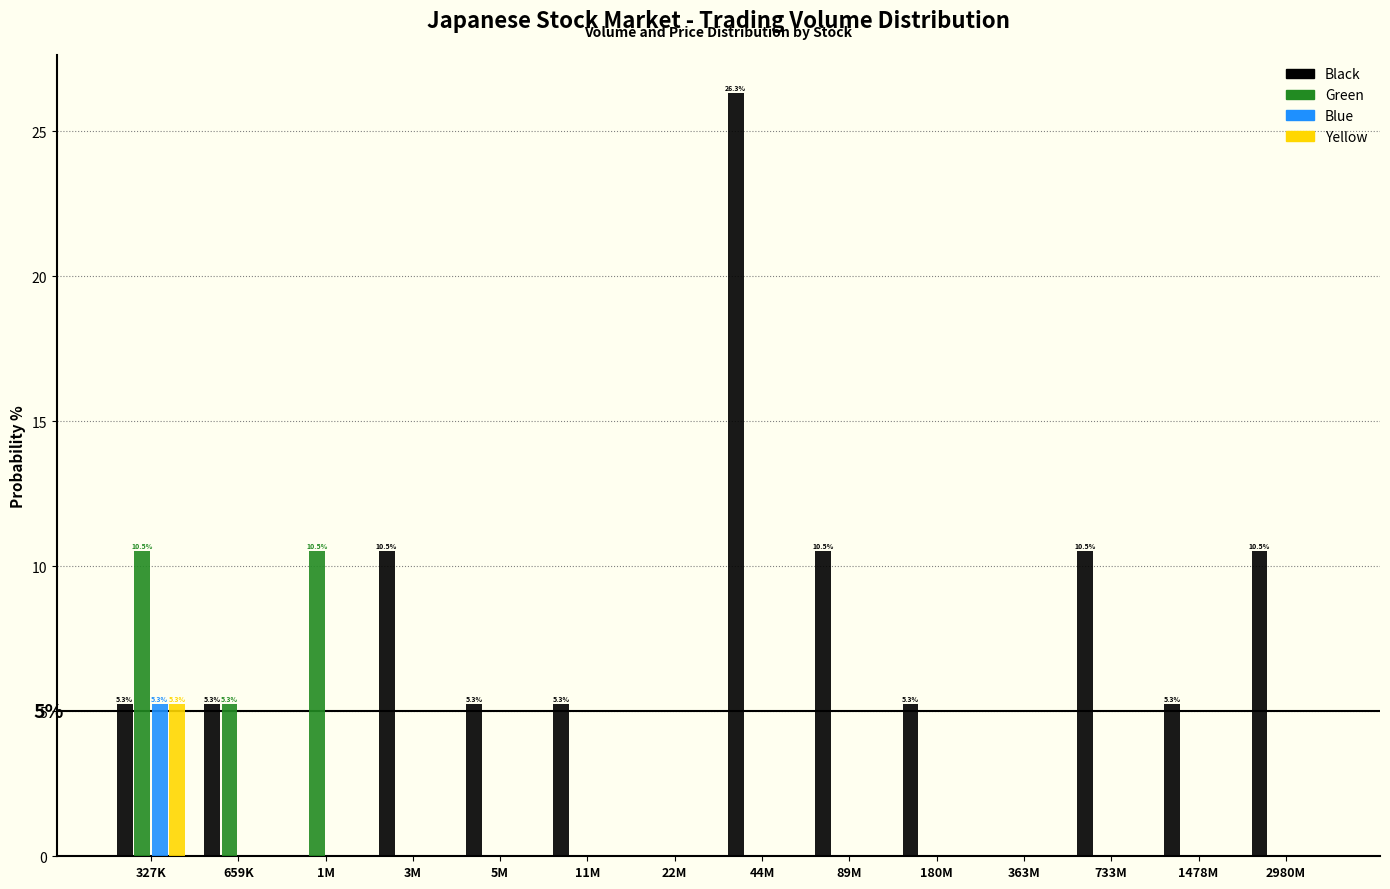

What is the approximate value of Black at 180M?

5.3